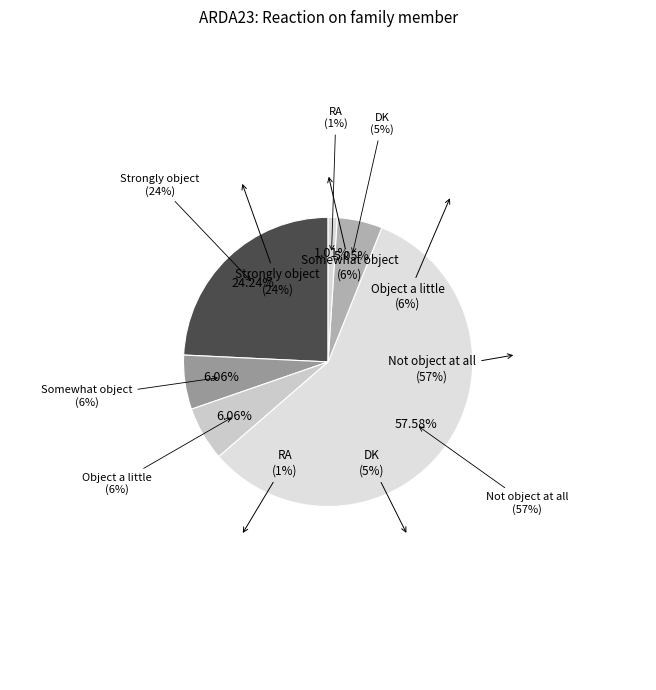

Does RA account for over 50% of the chart?

No